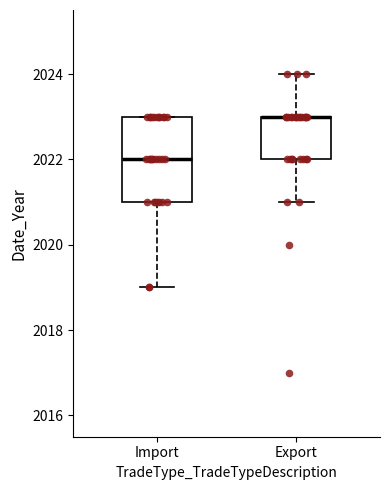

Reading left to right, transcribe this box plot: for each box, give where its median line is, the range the box spans, and where its two whiskers end, as read against the y-axis. The values are not printed on the chart, so give them approximately, as read against the axis.

Import: median 2022, box 2021 to 2023, whiskers 2019 to 2023
Export: median 2023 (drawn on the box's upper edge), box 2022 to 2023, whiskers 2021 to 2024